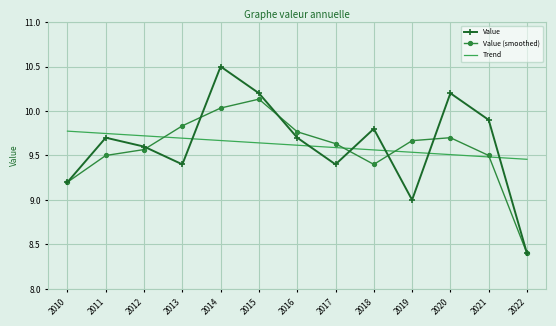

In Value (smoothed), how many points are higher than both neighbors (excluding endpoints)?

2